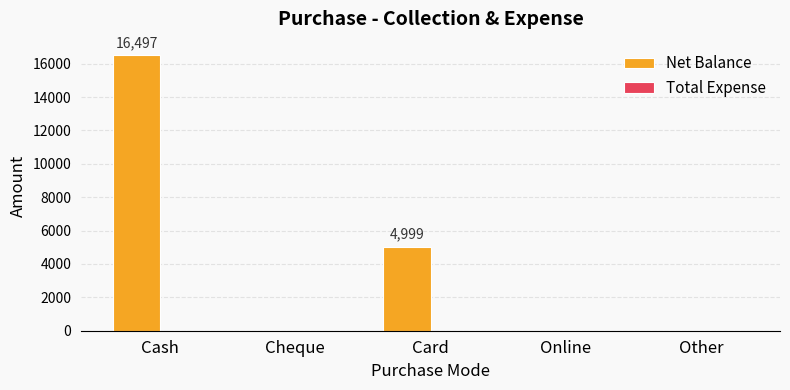

What is the sum of all values?

21496